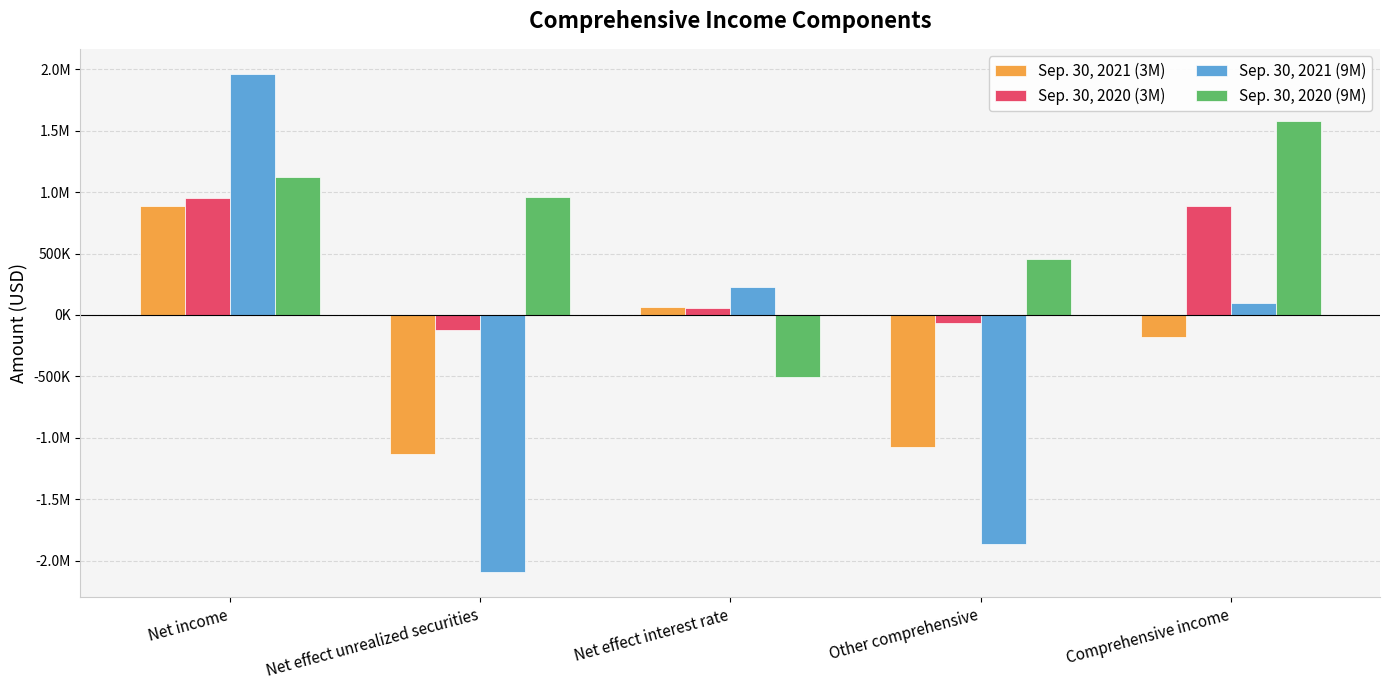

Rank the categories by Sep. 30, 2021 (9M) value from lowest to highest.

Net effect unrealized securities, Other comprehensive, Comprehensive income, Net effect interest rate, Net income